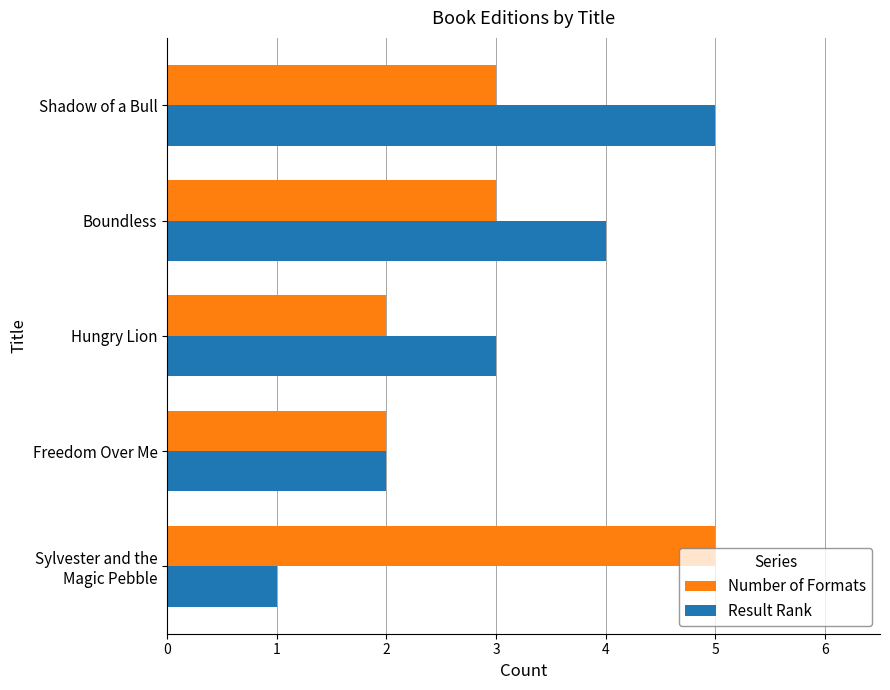

What is the minimum value shown in the chart?

1